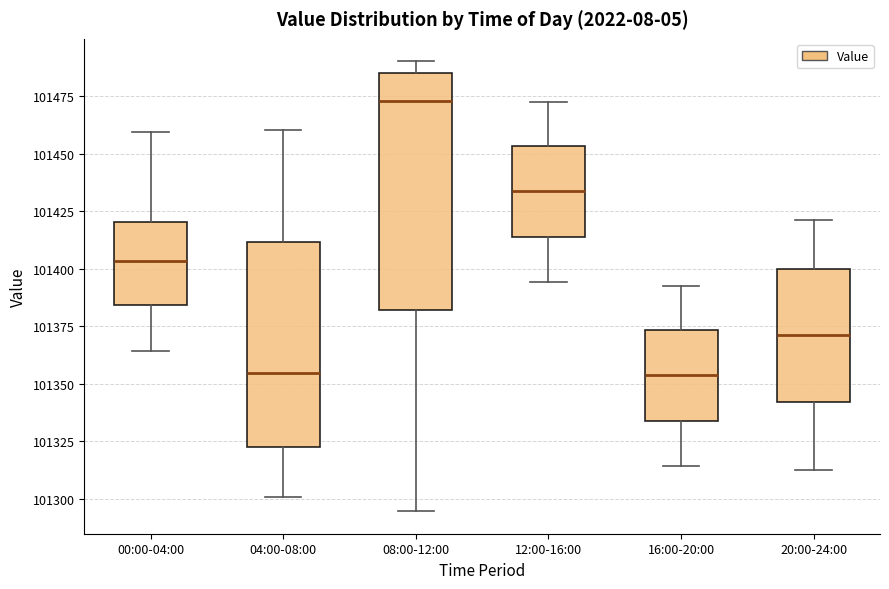

Where does the median line of the box for 04:00-08:00 sit on the y-axis? The values are not printed on the chart, so give them approximately, as read against the axis.

101355